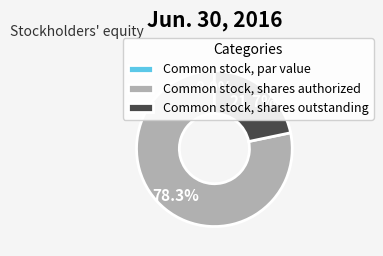

The Common stock, shares authorized slice represents 78% of the pie. True or false?

True